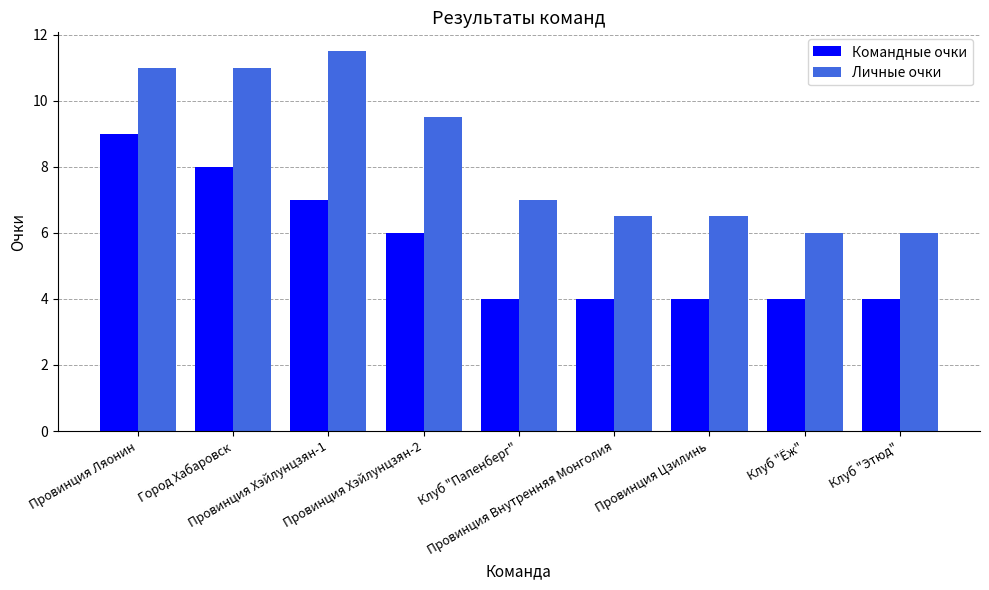

The value of Командные очки at Клуб "Папенберг" is 6.9. True or false?

False